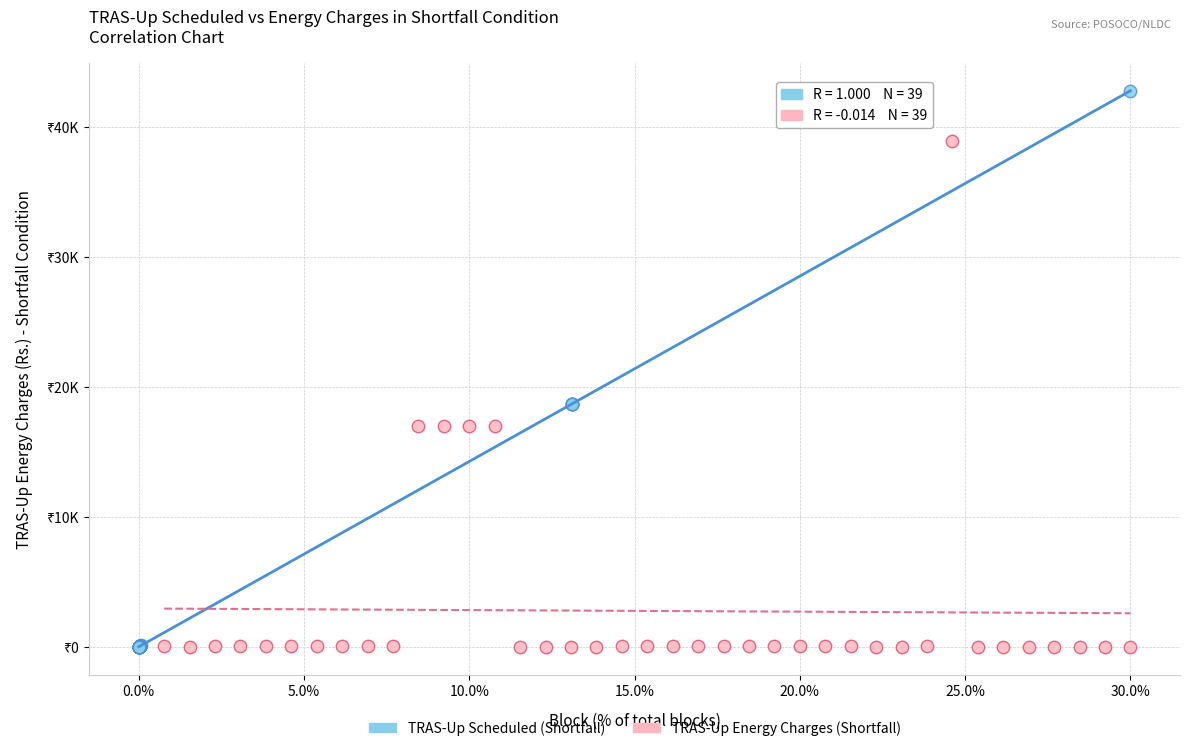

Which series contains the highest Y value?

TRAS-Up Scheduled (Shortfall)